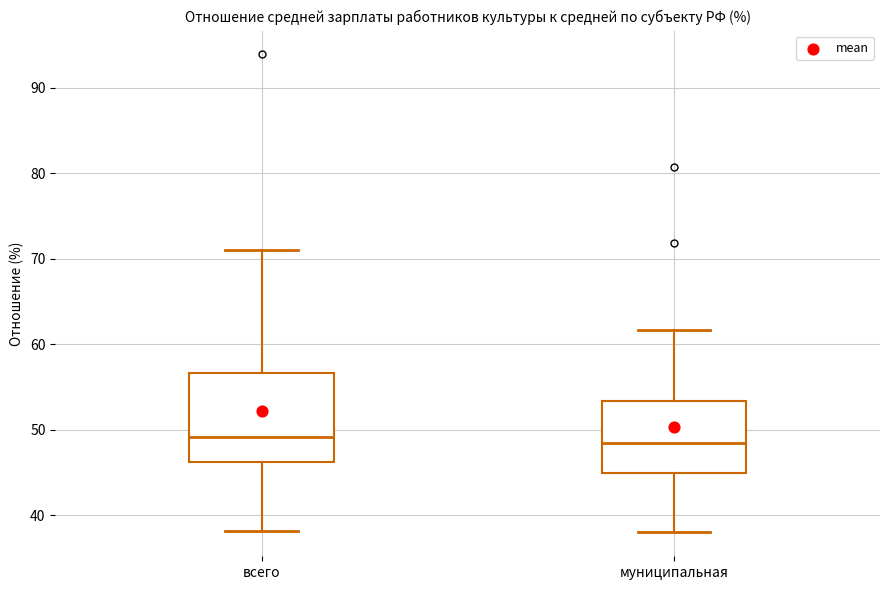

Reading left to right, transcribe this box plot: for each box, give where its median line is, the range the box spans, and where its two whiskers end, as read against the y-axis. The values are not printed on the chart, so give them approximately, as read against the axis.

всего: median 49, box 46 to 57, whiskers 38 to 71
муниципальная: median 48, box 45 to 53, whiskers 38 to 62